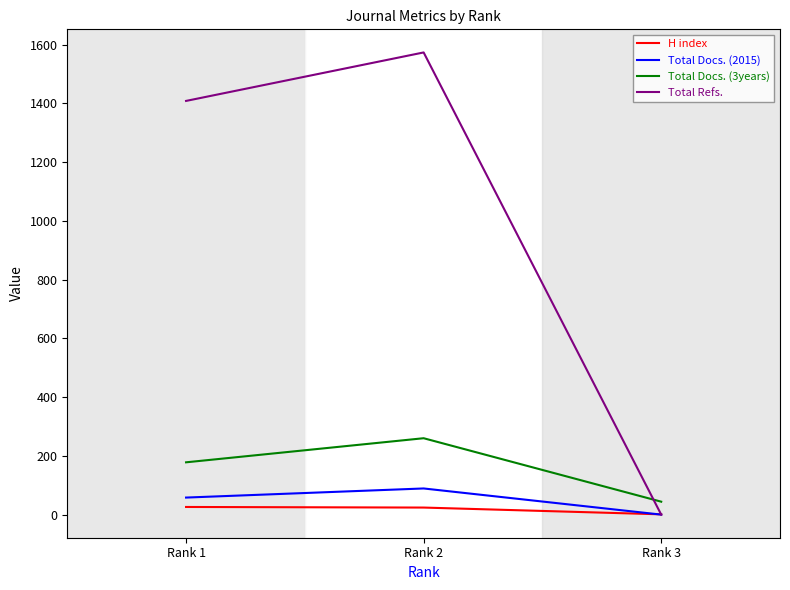

At which category does the chart reach its peak across all series?

Rank 2